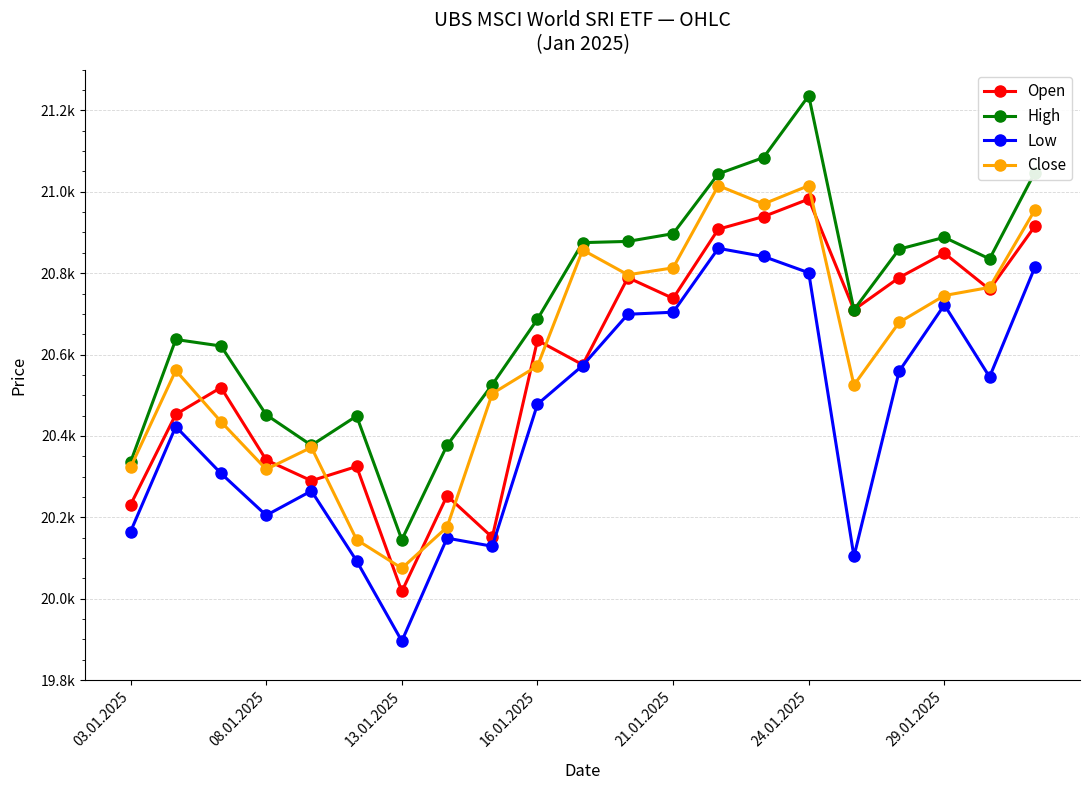

What is the maximum value for Low?

20861